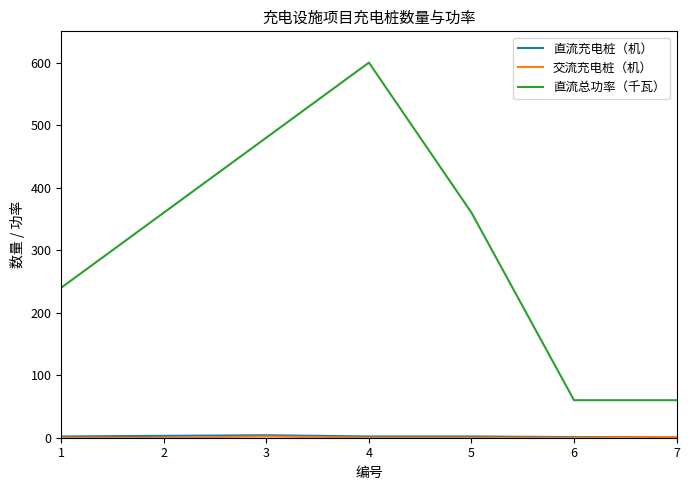

Which series changed the most between 4 and 6?

直流总功率（千瓦）